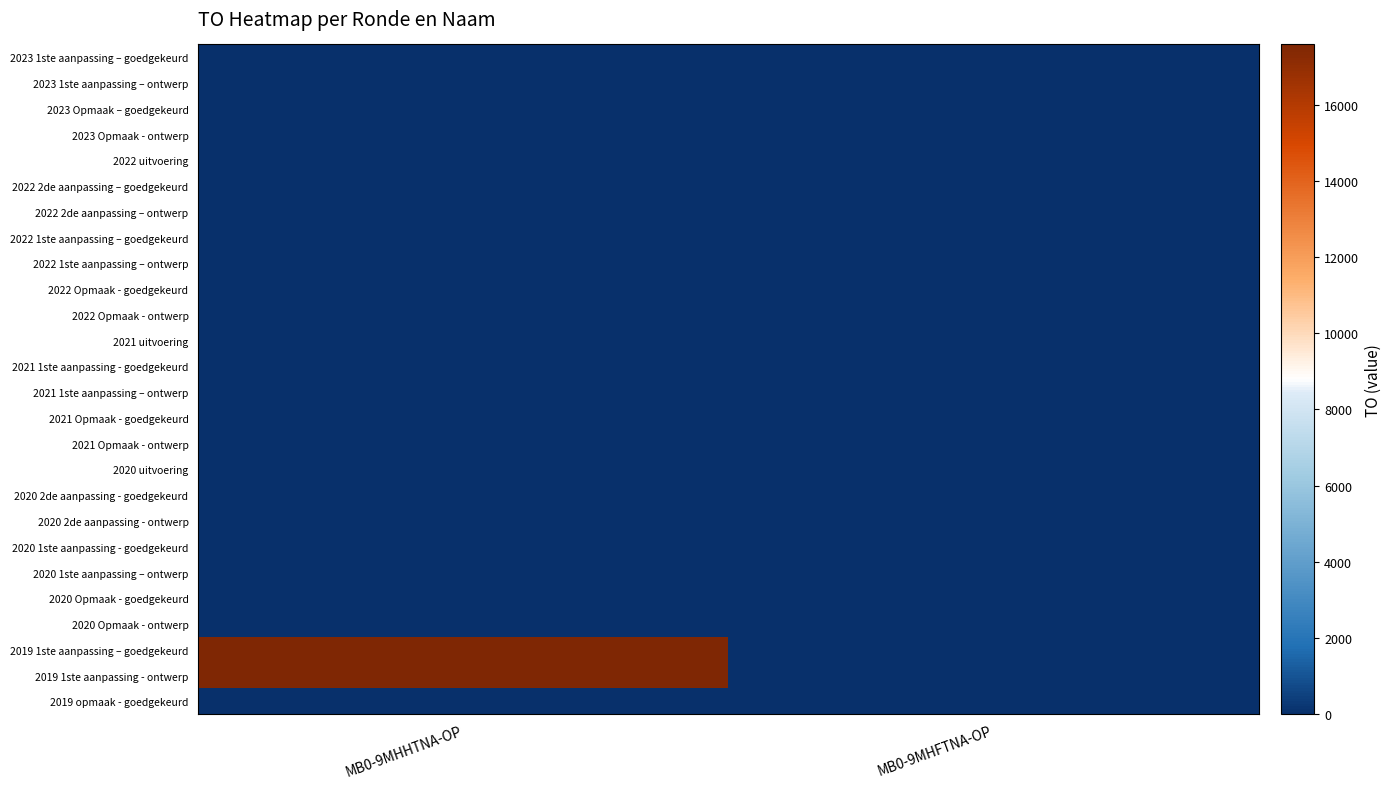

Reading left to right, transcribe all the data shown in this chart.

2023 1ste aanpassing – goedgekeurd: MB0-9MHHTNA-OP=0	MB0-9MHFTNA-OP=0
2023 1ste aanpassing – ontwerp: MB0-9MHHTNA-OP=0	MB0-9MHFTNA-OP=0
2023 Opmaak – goedgekeurd: MB0-9MHHTNA-OP=0	MB0-9MHFTNA-OP=0
2023 Opmaak - ontwerp: MB0-9MHHTNA-OP=0	MB0-9MHFTNA-OP=0
2022 uitvoering: MB0-9MHHTNA-OP=0	MB0-9MHFTNA-OP=0
2022 2de aanpassing – goedgekeurd: MB0-9MHHTNA-OP=0	MB0-9MHFTNA-OP=0
2022 2de aanpassing – ontwerp: MB0-9MHHTNA-OP=0	MB0-9MHFTNA-OP=0
2022 1ste aanpassing – goedgekeurd: MB0-9MHHTNA-OP=0	MB0-9MHFTNA-OP=0
2022 1ste aanpassing – ontwerp: MB0-9MHHTNA-OP=0	MB0-9MHFTNA-OP=0
2022 Opmaak - goedgekeurd: MB0-9MHHTNA-OP=0	MB0-9MHFTNA-OP=0
2022 Opmaak - ontwerp: MB0-9MHHTNA-OP=0	MB0-9MHFTNA-OP=0
2021 uitvoering: MB0-9MHHTNA-OP=0	MB0-9MHFTNA-OP=0
2021 1ste aanpassing - goedgekeurd: MB0-9MHHTNA-OP=0	MB0-9MHFTNA-OP=0
2021 1ste aanpassing – ontwerp: MB0-9MHHTNA-OP=0	MB0-9MHFTNA-OP=0
2021 Opmaak - goedgekeurd: MB0-9MHHTNA-OP=0	MB0-9MHFTNA-OP=0
2021 Opmaak - ontwerp: MB0-9MHHTNA-OP=0	MB0-9MHFTNA-OP=0
2020 uitvoering: MB0-9MHHTNA-OP=0	MB0-9MHFTNA-OP=0
2020 2de aanpassing - goedgekeurd: MB0-9MHHTNA-OP=0	MB0-9MHFTNA-OP=0
2020 2de aanpassing - ontwerp: MB0-9MHHTNA-OP=0	MB0-9MHFTNA-OP=0
2020 1ste aanpassing - goedgekeurd: MB0-9MHHTNA-OP=0	MB0-9MHFTNA-OP=0
2020 1ste aanpassing – ontwerp: MB0-9MHHTNA-OP=0	MB0-9MHFTNA-OP=0
2020 Opmaak - goedgekeurd: MB0-9MHHTNA-OP=0	MB0-9MHFTNA-OP=0
2020 Opmaak - ontwerp: MB0-9MHHTNA-OP=0	MB0-9MHFTNA-OP=0
2019 1ste aanpassing – goedgekeurd: MB0-9MHHTNA-OP=17578	MB0-9MHFTNA-OP=0
2019 1ste aanpassing - ontwerp: MB0-9MHHTNA-OP=17578	MB0-9MHFTNA-OP=0
2019 opmaak - goedgekeurd: MB0-9MHHTNA-OP=0	MB0-9MHFTNA-OP=0